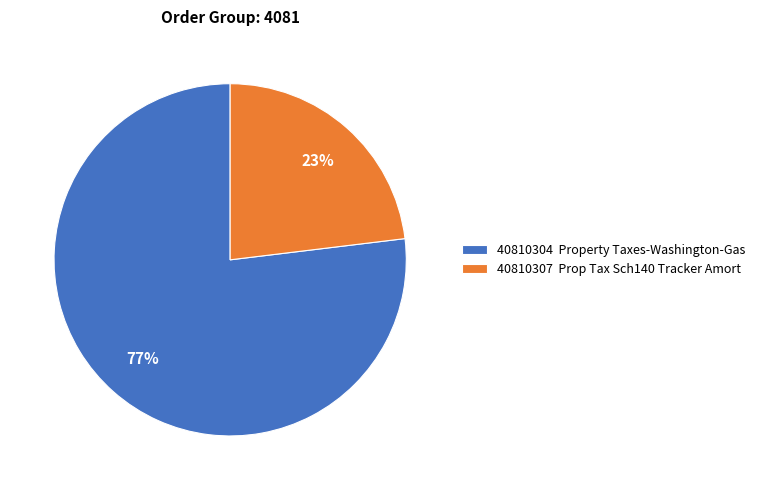

Is it true that 40810307 Prop Tax Sch140 Tracker Amort is 15% of the pie?

False